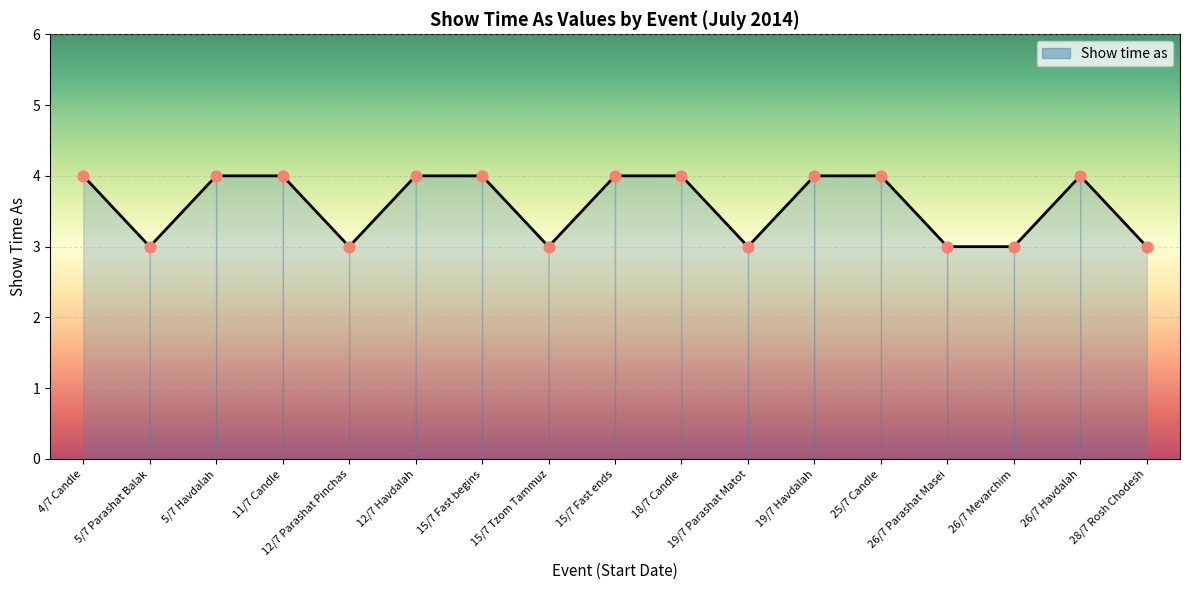

What is the change in value from 15/7 Fast ends to 19/7 Parashat Matot?

-1